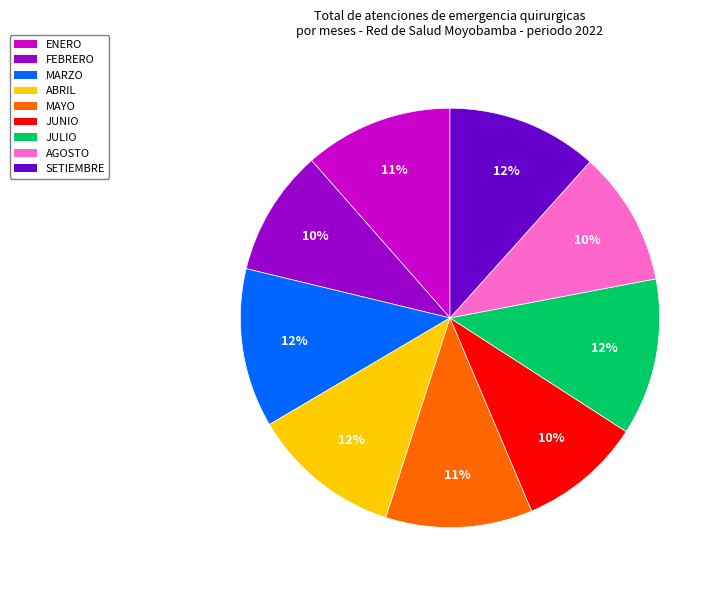

True or false: FEBRERO accounts for 22% of the total.

False